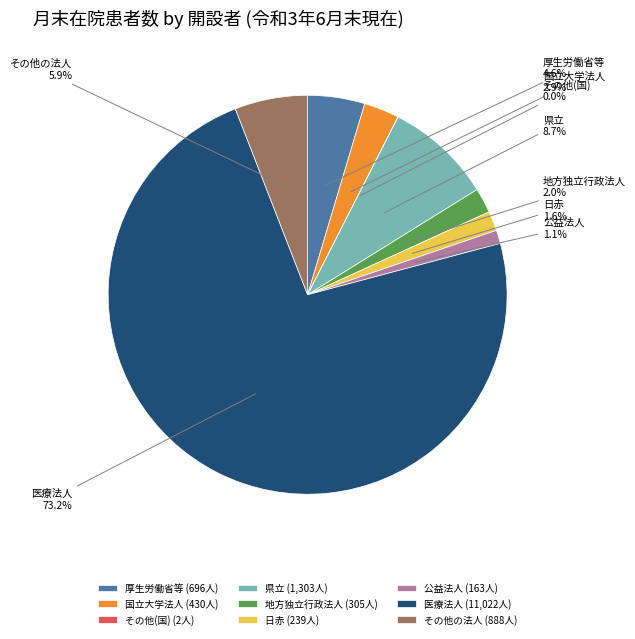

Approximately how many times larger is the value at 日赤 compared to 国立大学法人?

0.6